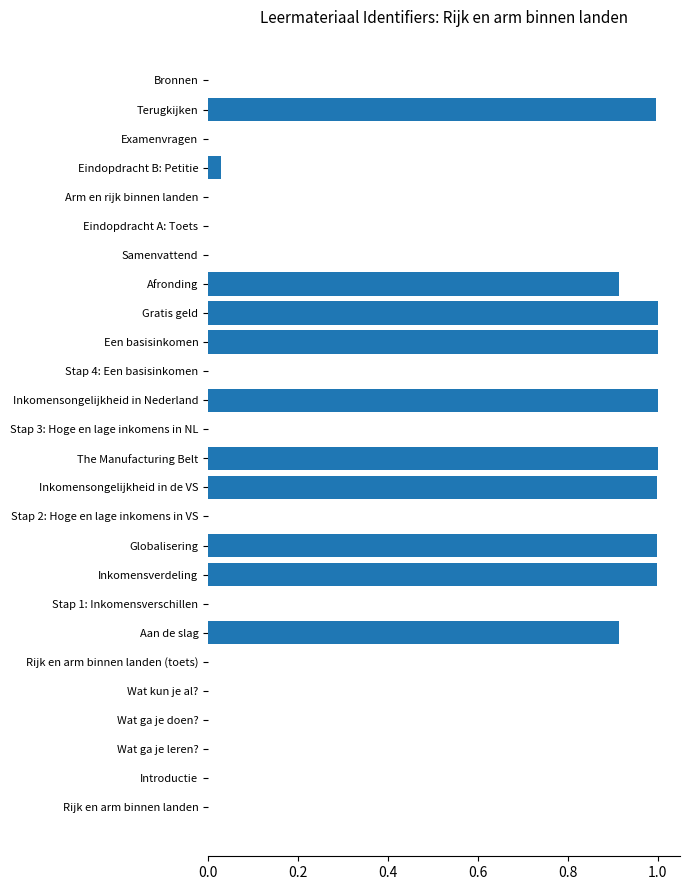

Is it true that the value at Inkomensongelijkheid in de VS is 1.0?

True